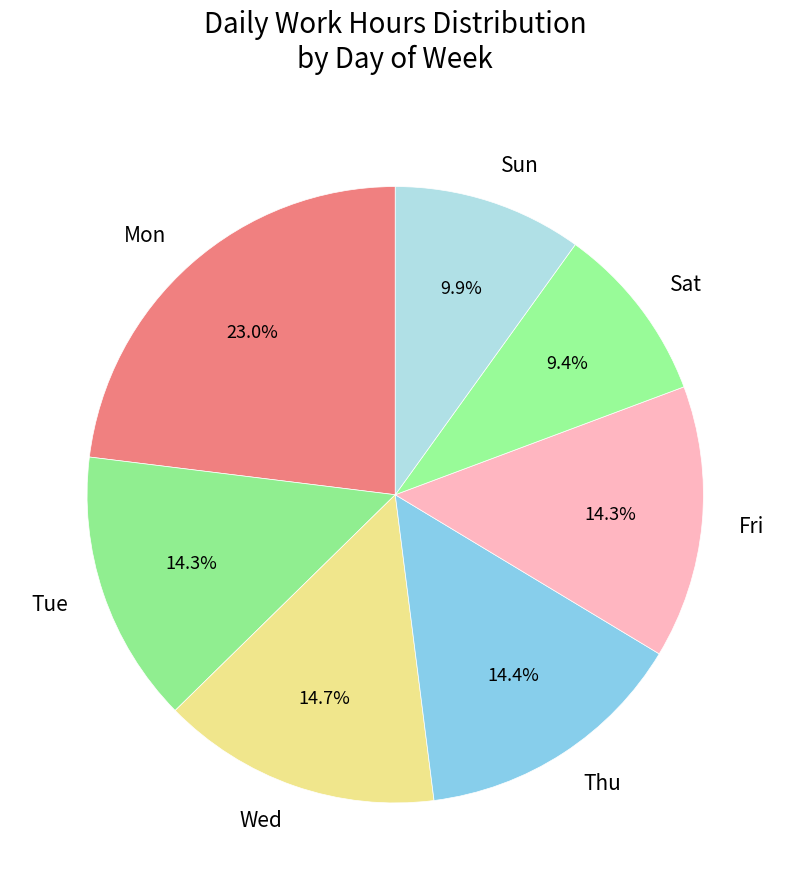

Does Mon represent more than half of the total?

No